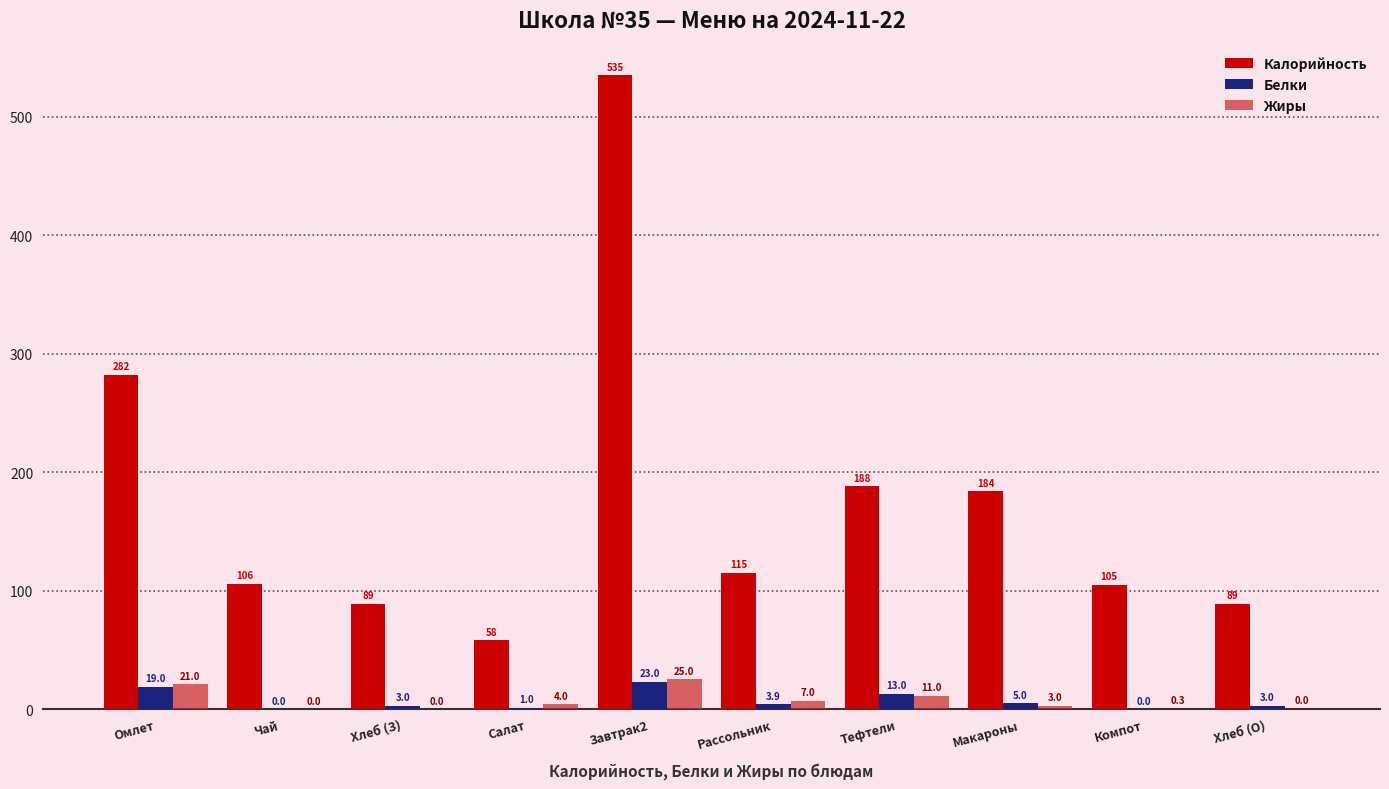

What is the total value across all series at Хлеб (З)?

92.0